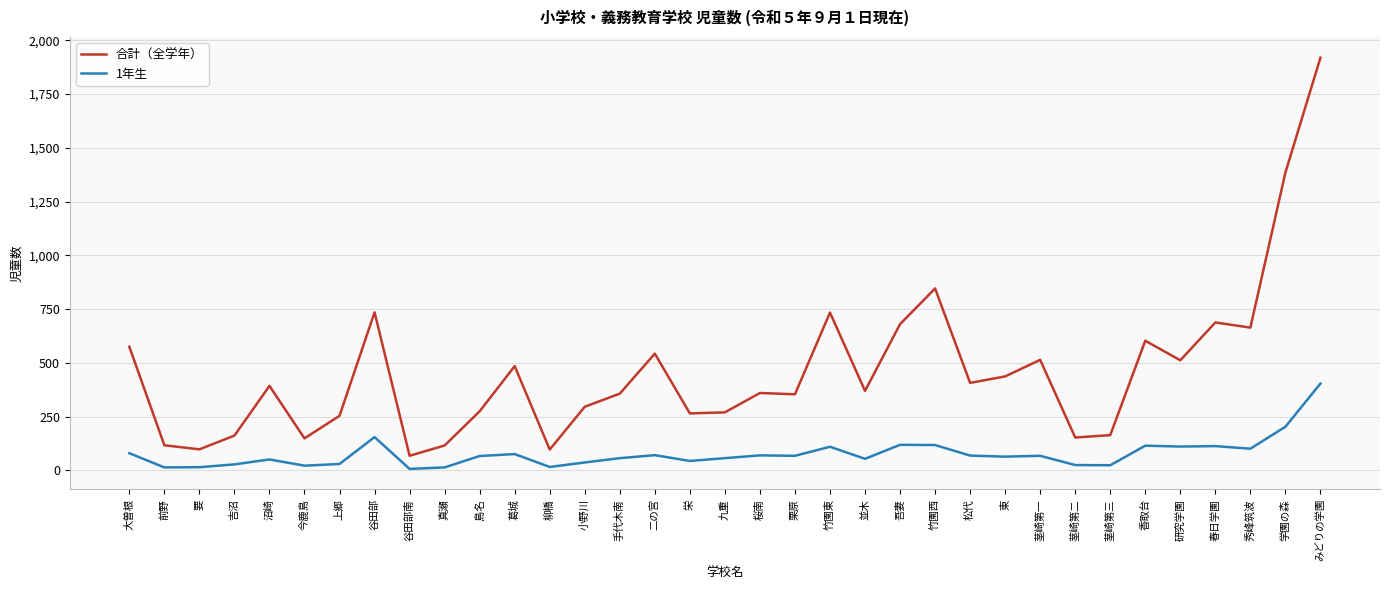

Which series has the largest total across all categories?

合計（全学年）